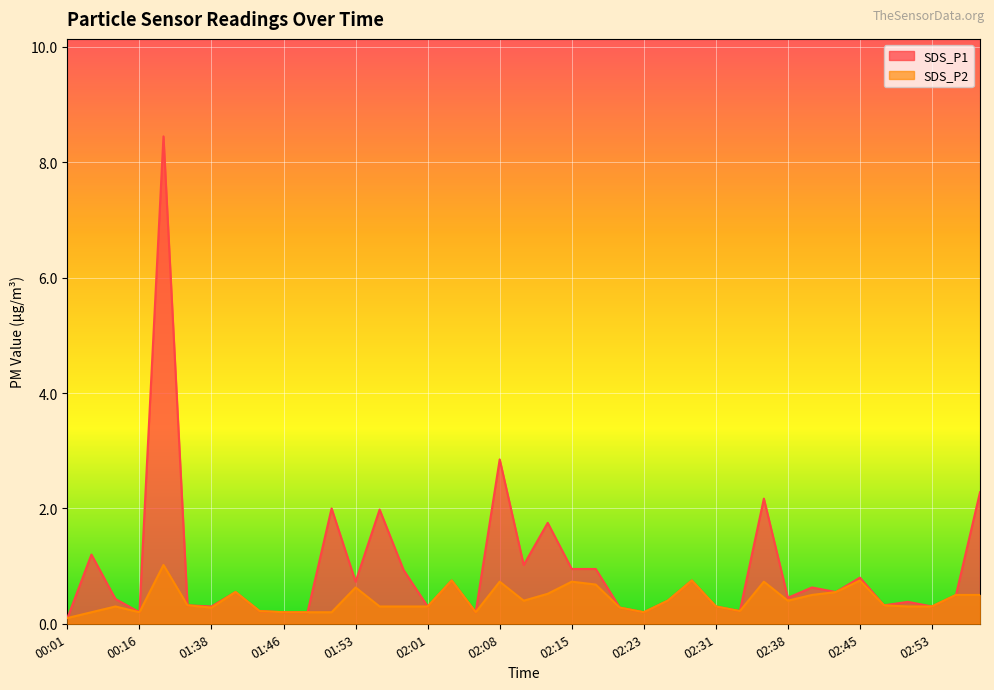

List the labels in order of SDS_P1 value, largest first.

01:34, 02:08, 03:00, 02:36, 01:51, 01:56, 02:13, 00:11, 02:10, 02:15, 02:18, 01:58, 02:45, 02:03, 02:28, 01:53, 02:41, 01:41, 02:43, 02:56, 02:38, 00:14, 02:26, 02:50, 01:36, 02:48, 01:38, 02:01, 02:31, 02:53, 02:20, 01:43, 02:33, 00:16, 01:46, 01:48, 02:06, 02:23, 00:01